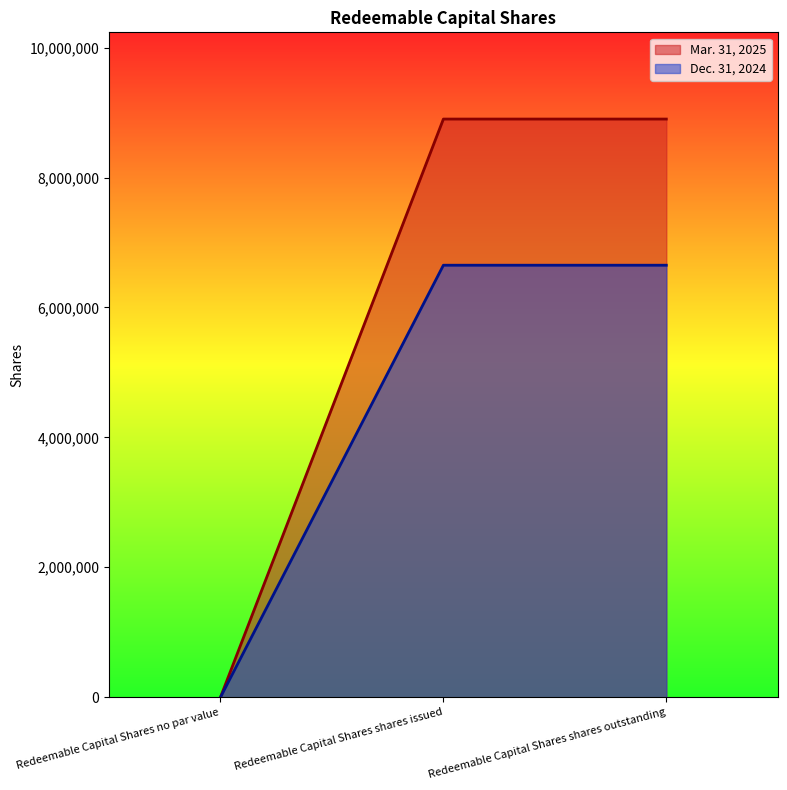

Rank the series at Redeemable Capital Shares shares issued from highest to lowest value.

Mar. 31, 2025, Dec. 31, 2024